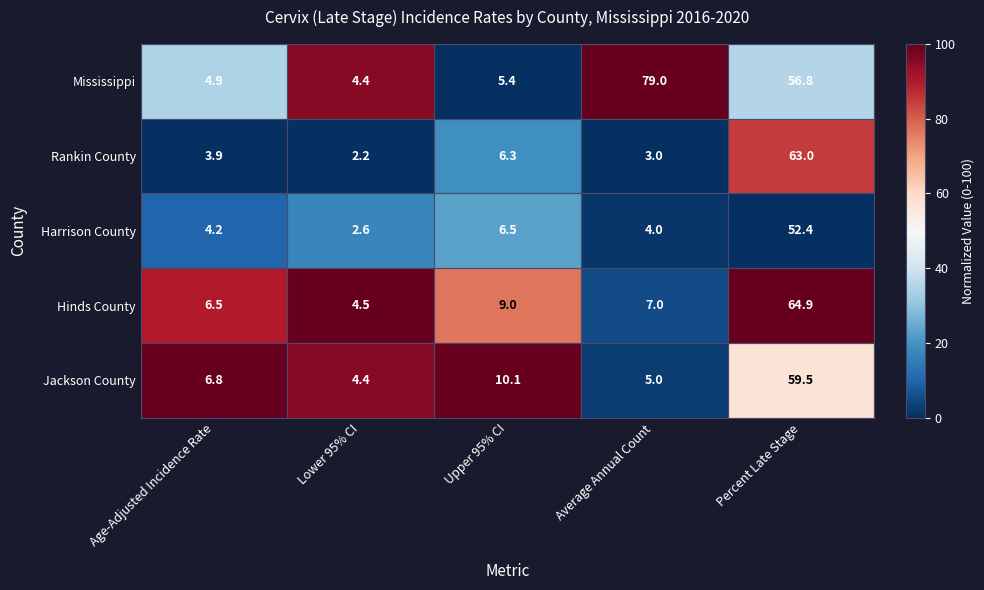

List the series in order of their peak value, lowest first.

Harrison County, Jackson County, Rankin County, Hinds County, Mississippi